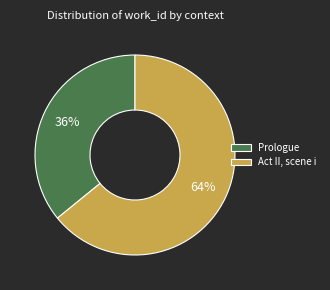

How many slices are in this pie chart?

2